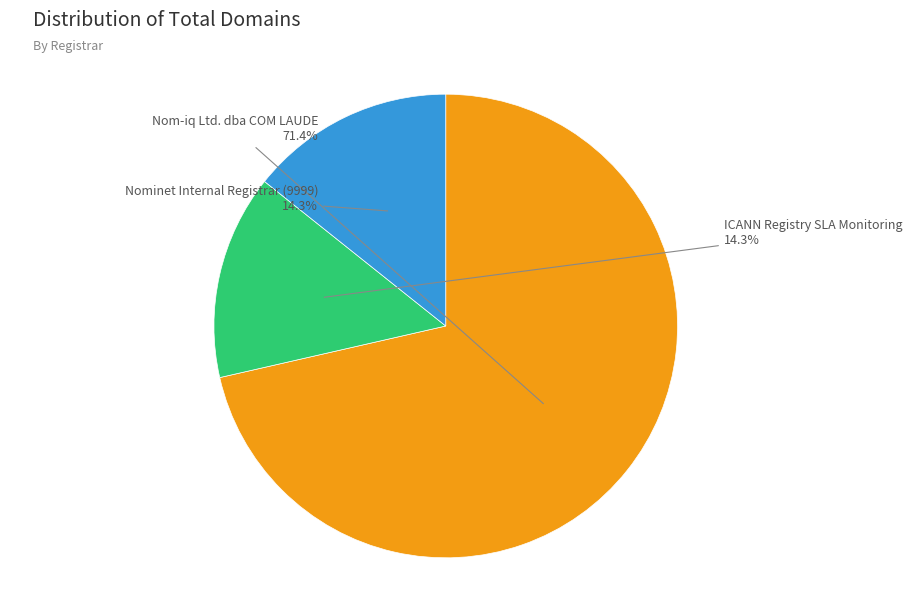

Is there a majority slice in this chart?

Yes